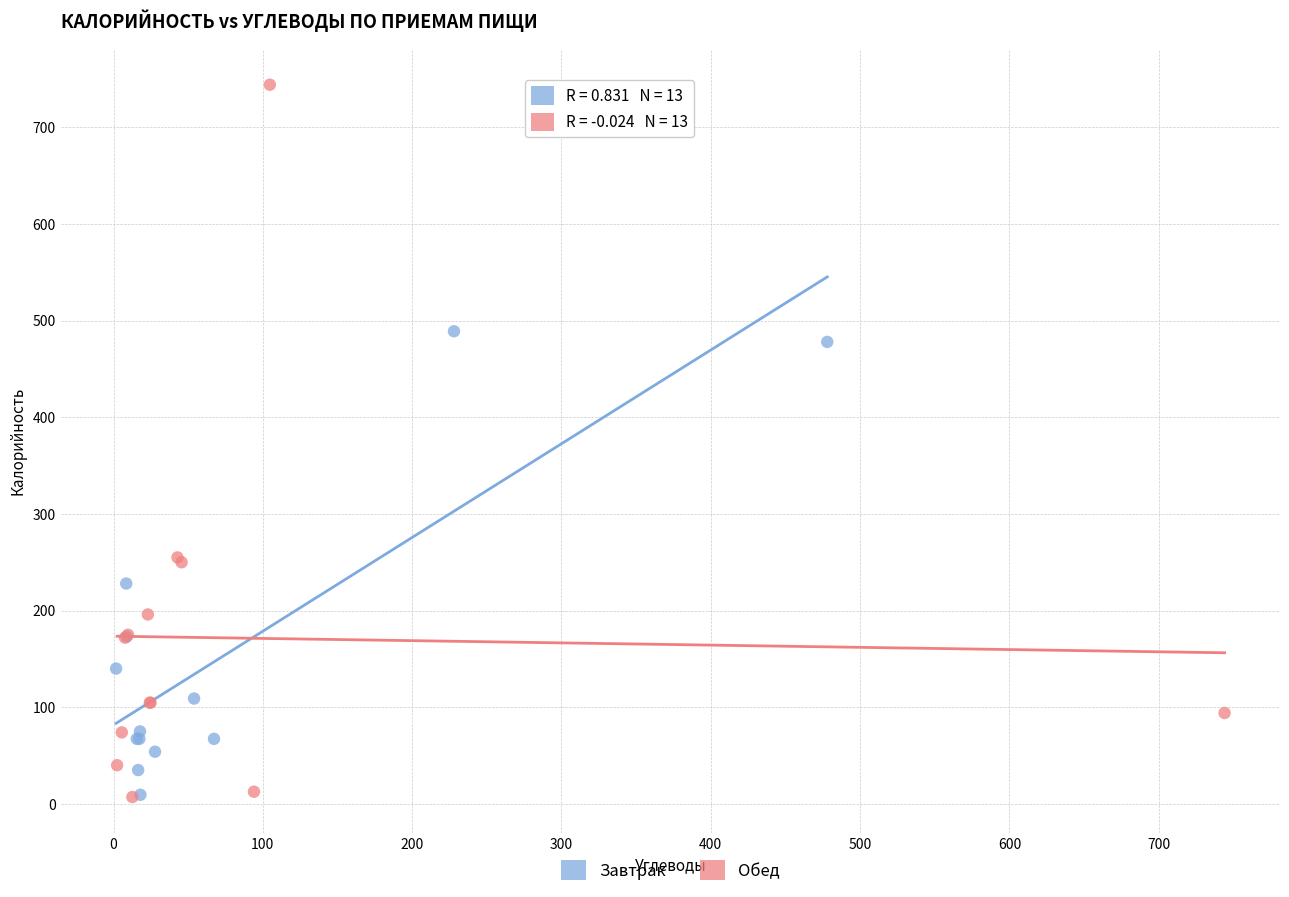

Which series has the largest Y range (max minus min)?

Обед